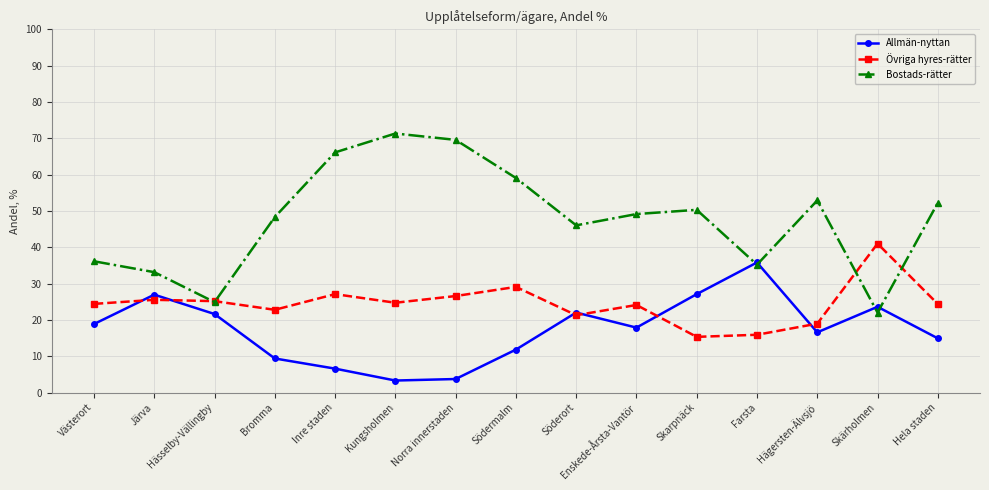

What is the label of the 6th point from the right?

Enskede-Årsta-Vantör